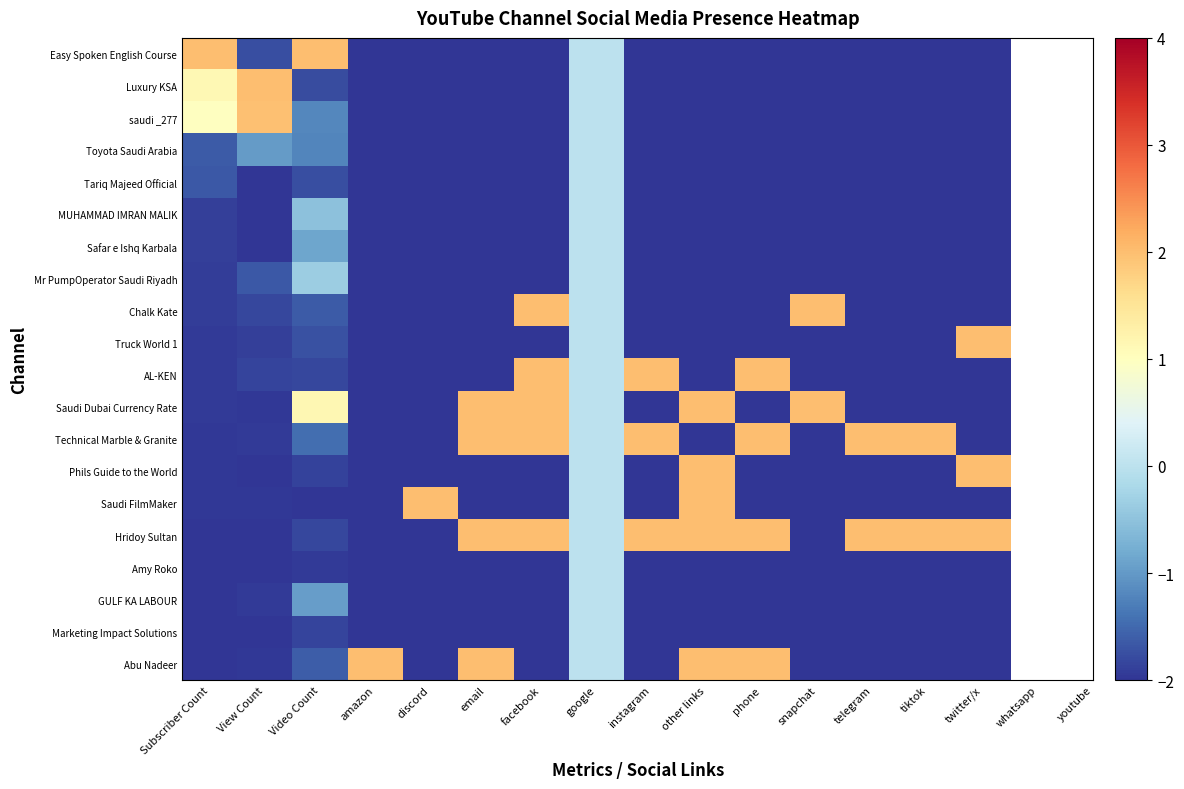

What is the total value across all series at tiktok?

-32.0